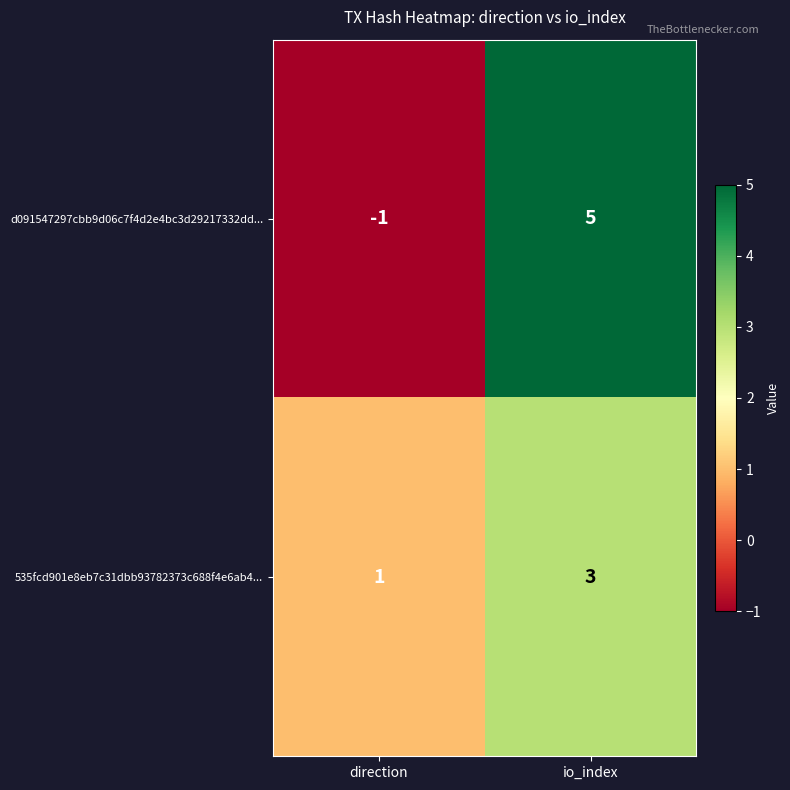

Reading left to right, extract all data points from this chart.

d091547297cbb9d06c7f4d2e4bc3d29217332dd...: -1	5
535fcd901e8eb7c31dbb93782373c688f4e6ab4...: 1	3